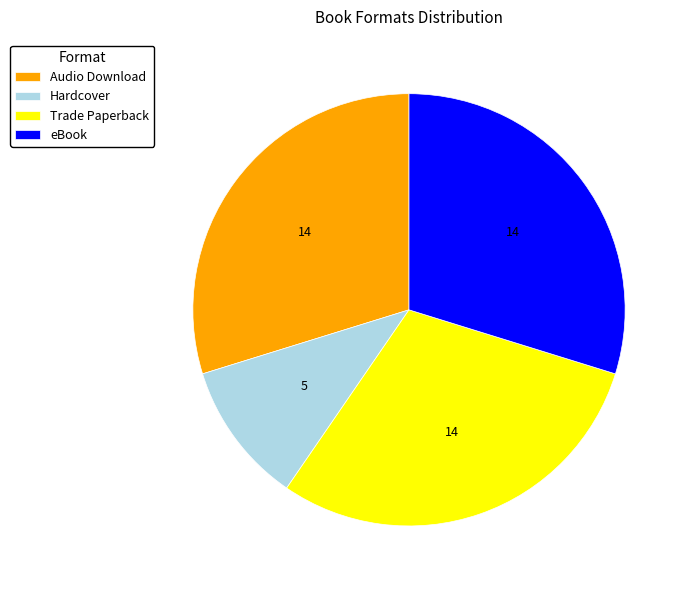

Count the number of slices in the pie.

4